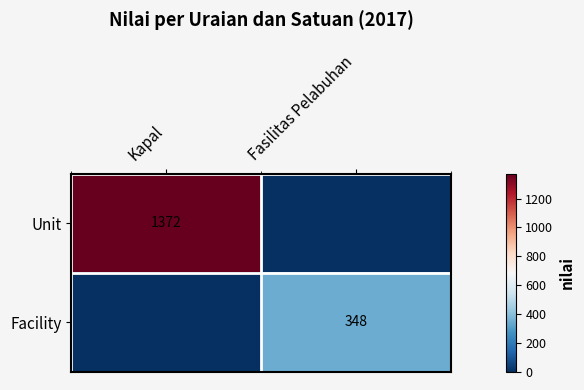

The Facility series shows 142 at Fasilitas Pelabuhan. True or false?

False